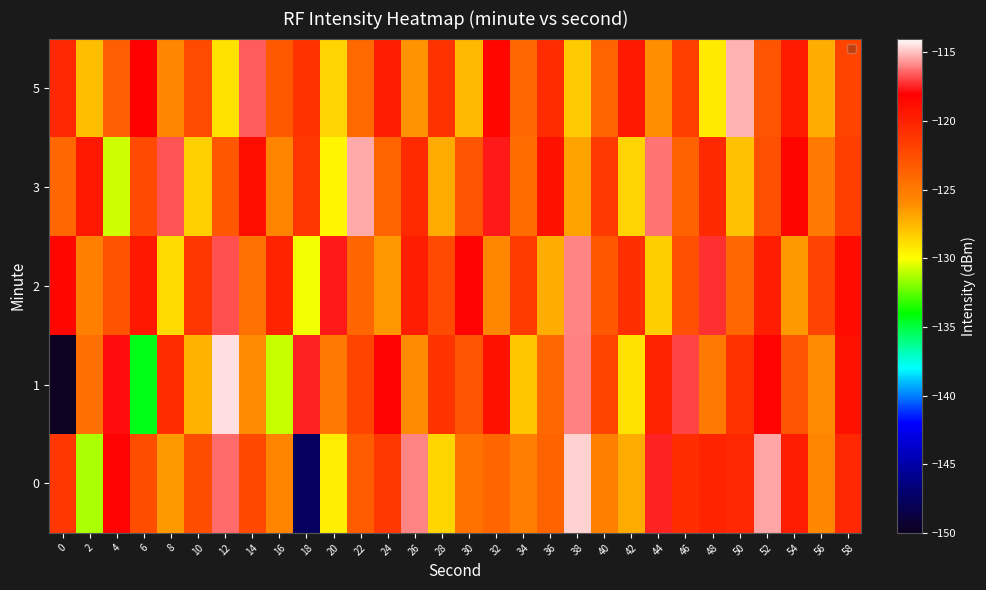

Reading left to right, extract all data points from this chart.

0: 0=-121.2	2=-131.3	4=-118.0	6=-122.5	8=-126.5	10=-122.5	12=-116.3	14=-122.2	16=-125.6	18=-147.6	20=-129.5	22=-123.3	24=-121.3	26=-115.9	28=-128.6	30=-124.6	32=-123.9	34=-125.2	36=-123.7	38=-114.7	40=-125.4	42=-127.1	44=-117.4	46=-120.7	48=-120.1	50=-120.4	52=-115.4	54=-119.7	56=-125.7	58=-120.4
1: 0=-150.4	2=-124.4	4=-117.8	6=-134.4	8=-120.6	10=-127.4	12=-114.5	14=-126.0	16=-130.9	18=-117.5	20=-125.0	22=-122.0	24=-118.0	26=-126.0	28=-121.0	30=-123.0	32=-119.0	34=-128.0	36=-124.0	38=-116.0	40=-122.0	42=-129.0	44=-120.0	46=-117.0	48=-125.0	50=-121.0	52=-118.0	54=-123.0	56=-126.0	58=-119.0
2: 0=-118.5	2=-125.3	4=-122.8	6=-119.4	8=-128.7	10=-121.2	12=-116.8	14=-124.5	16=-120.1	18=-130.2	20=-117.6	22=-123.9	24=-126.4	26=-119.7	28=-122.3	30=-118.0	32=-125.8	34=-121.5	36=-127.2	38=-115.9	40=-123.1	42=-120.7	44=-128.3	46=-122.6	48=-117.3	50=-124.0	52=-119.8	54=-126.5	56=-121.9	58=-118.7
3: 0=-124.0	2=-119.5	4=-130.8	6=-122.3	8=-116.7	10=-128.4	12=-123.1	14=-118.9	16=-125.6	18=-121.2	20=-129.7	22=-115.4	24=-123.8	26=-120.5	28=-127.1	30=-122.9	32=-117.6	34=-124.3	36=-119.0	38=-126.8	40=-121.4	42=-128.5	44=-116.2	46=-123.7	48=-120.4	50=-127.9	52=-122.6	54=-118.3	56=-125.0	58=-121.7
5: 0=-120.3	2=-127.8	4=-123.5	6=-118.1	8=-125.7	10=-122.4	12=-129.0	14=-116.6	16=-123.2	18=-120.9	20=-128.5	22=-124.1	24=-119.7	26=-126.3	28=-121.0	30=-127.6	32=-118.4	34=-124.0	36=-120.6	38=-128.2	40=-123.8	42=-119.5	44=-126.1	46=-121.7	48=-129.3	50=-115.2	52=-122.9	54=-119.6	56=-127.2	58=-122.0